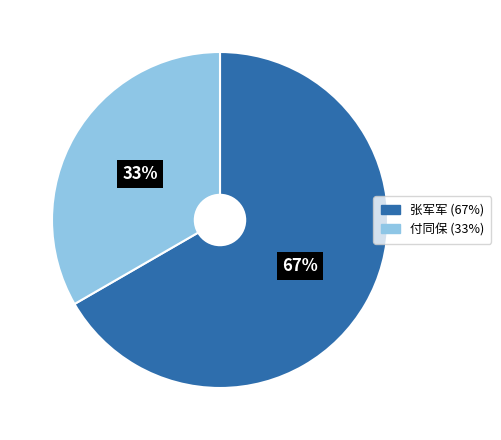

Is the sum of 张军军 and 付同保 greater than half?

Yes